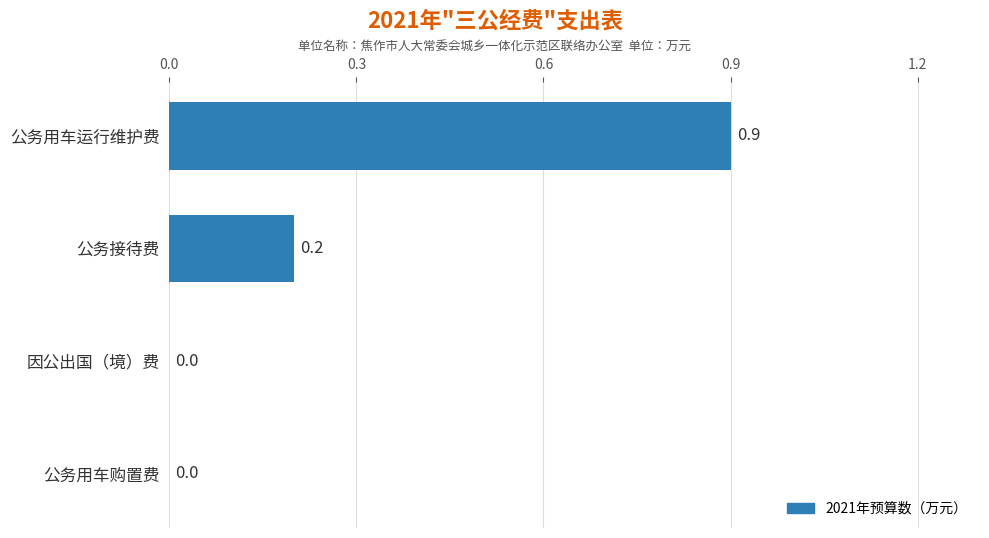

Reading bottom to top, transcribe all the data shown in this chart.

公务用车购置费=0.0	因公出国（境）费=0.0	公务接待费=0.2	公务用车运行维护费=0.9